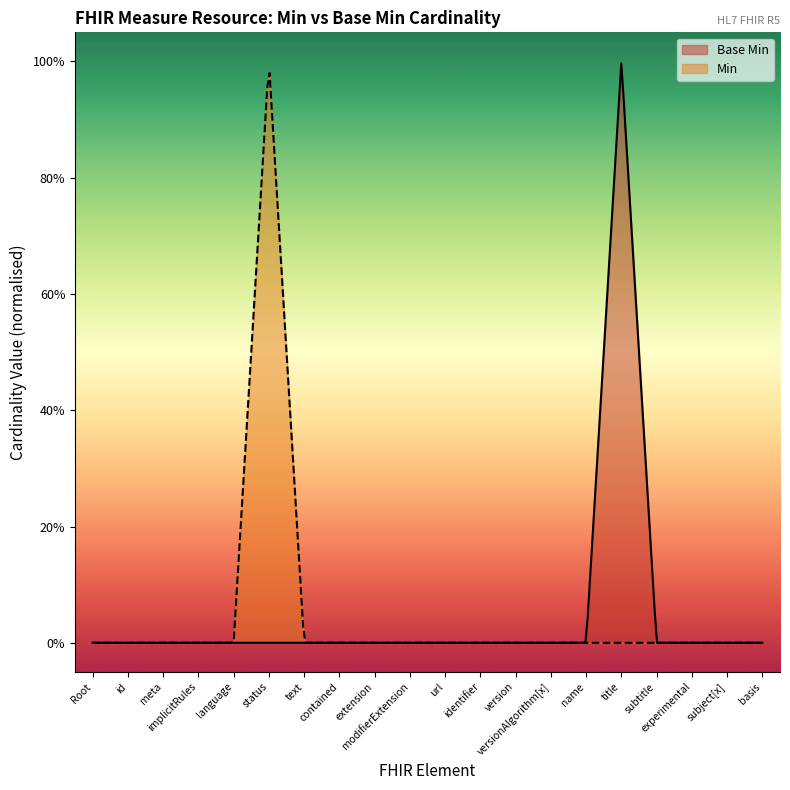

Reading left to right, list all the values displayed in this chart.

0	0	0	0	0	0	0	0	0	0	0	0	0	0	0	1	0	0	0	0